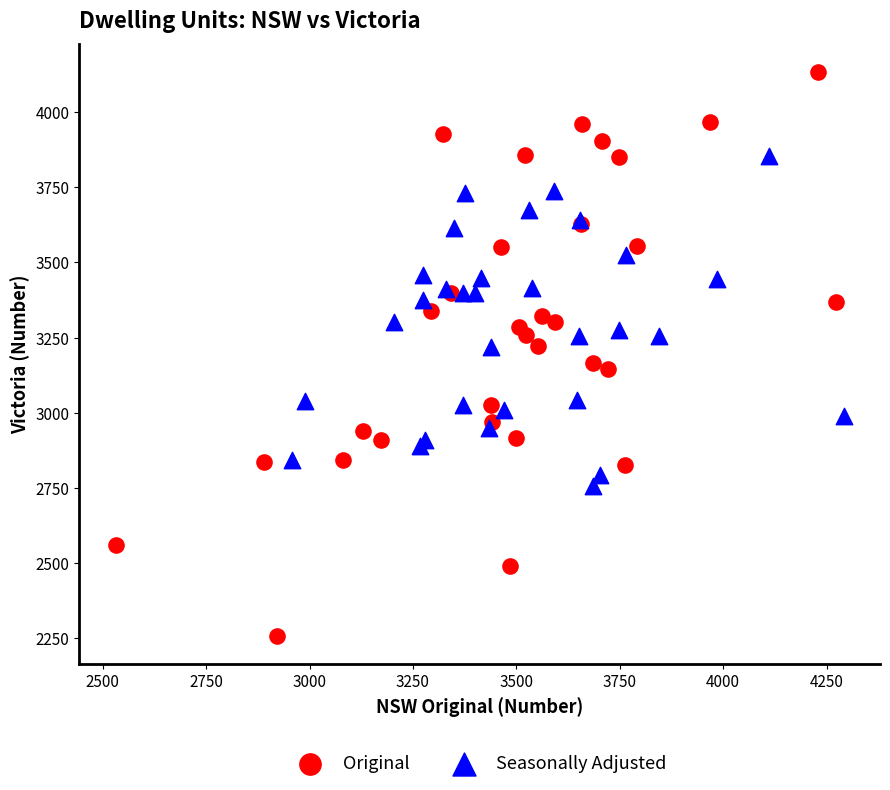

Which series reaches the minimum Y coordinate?

Original